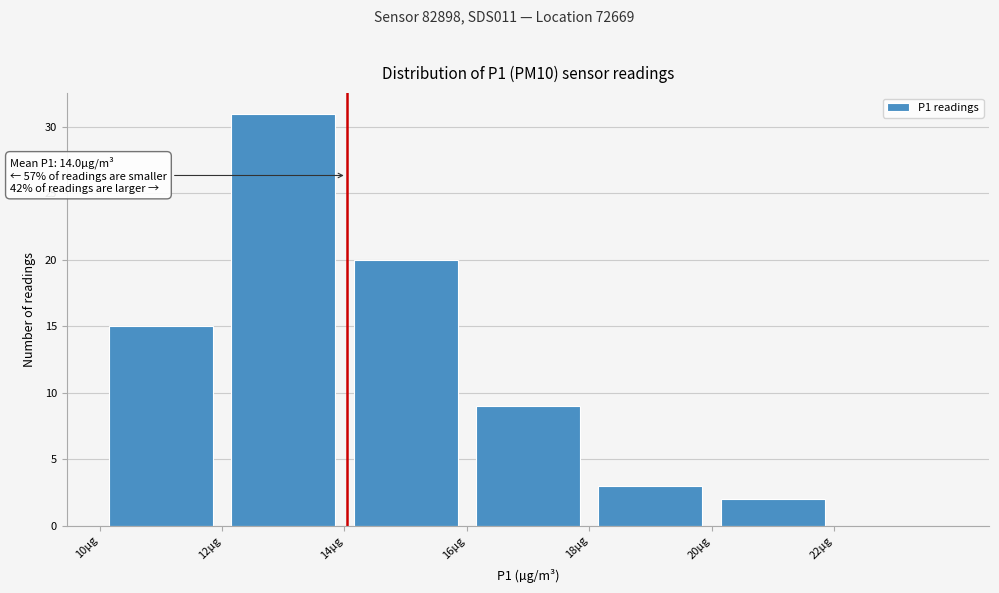

Over which range of the x-axis is the bar tallest?

12 to 14